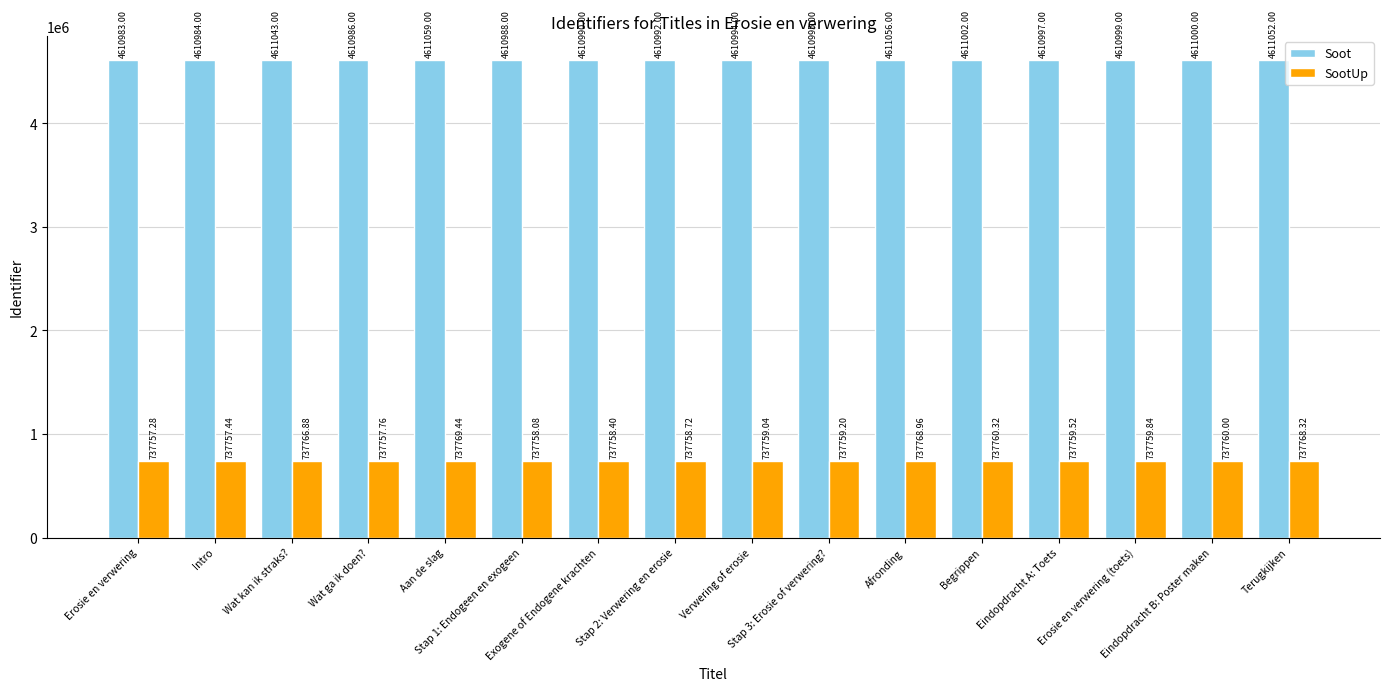

What are all the series names shown in the legend?

Soot, SootUp